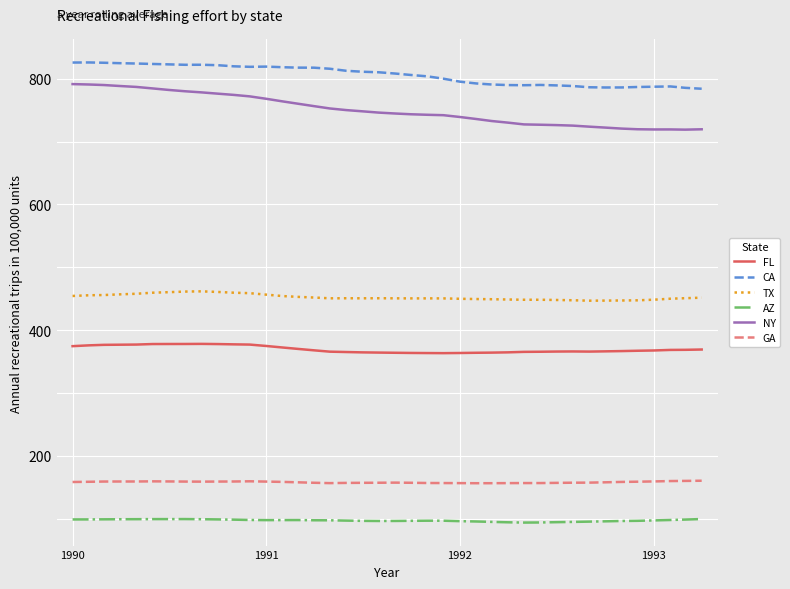

What is the difference between the maximum and minimum values in the NY series?

72.5